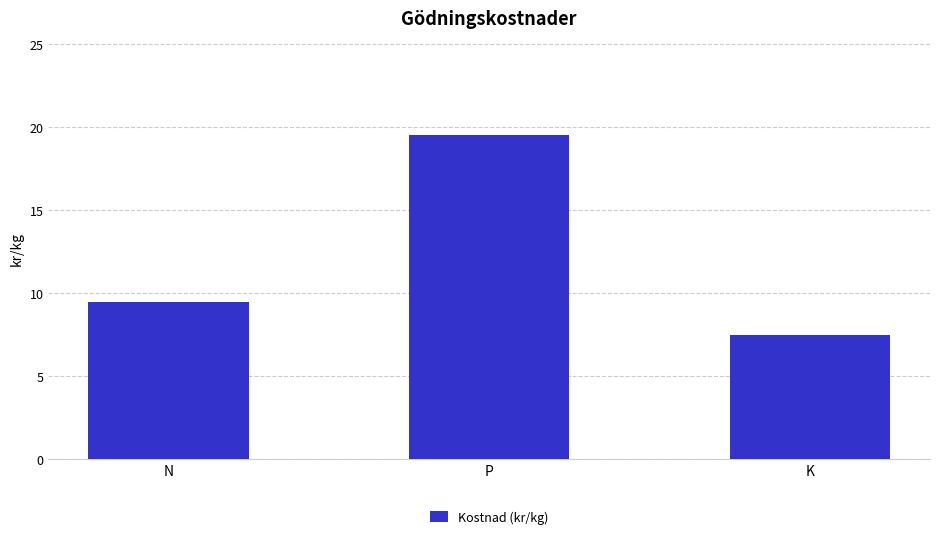

How many values are below 9?

1